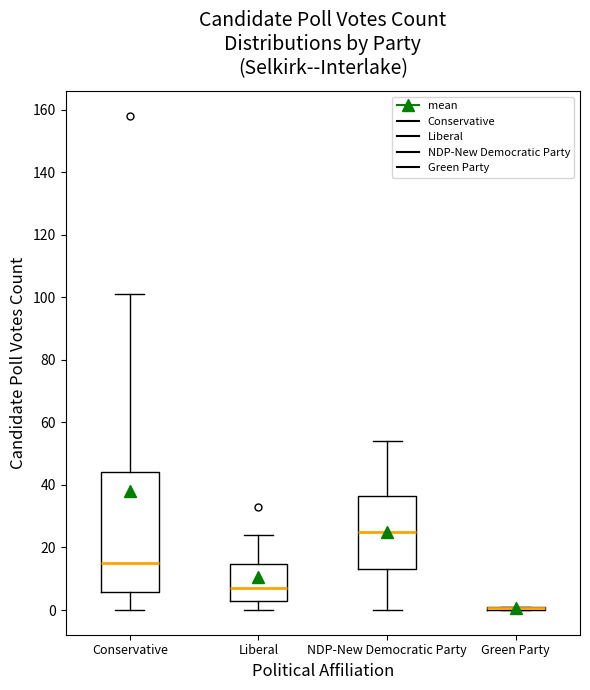

Reading left to right, read every box against the y-axis: the position of its median line, the range the box covers, and the ends of its whiskers. The values are not printed on the chart, so give them approximately, as read against the axis.

Conservative: median 16, box 6 to 44, whiskers 0 to 102
Liberal: median 8, box 2 to 14, whiskers 0 to 24
NDP-New Democratic Party: median 26, box 14 to 36, whiskers 0 to 54
Green Party: box collapsed to a line at 0, whiskers 0 to 2